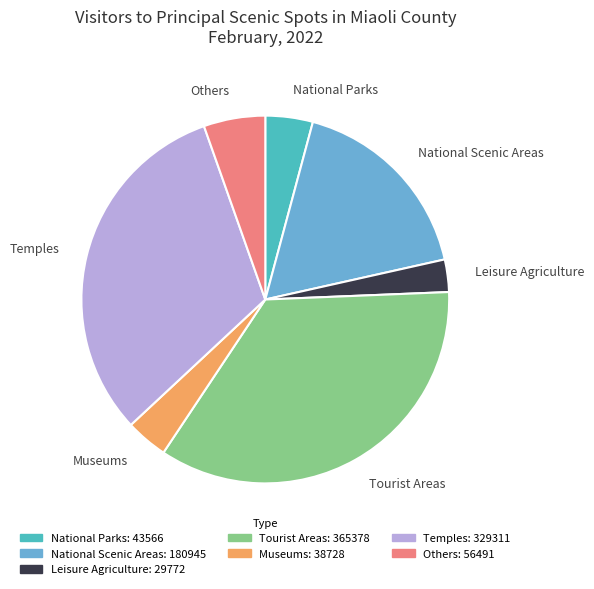

Which category has the biggest portion of the pie?

Tourist Areas